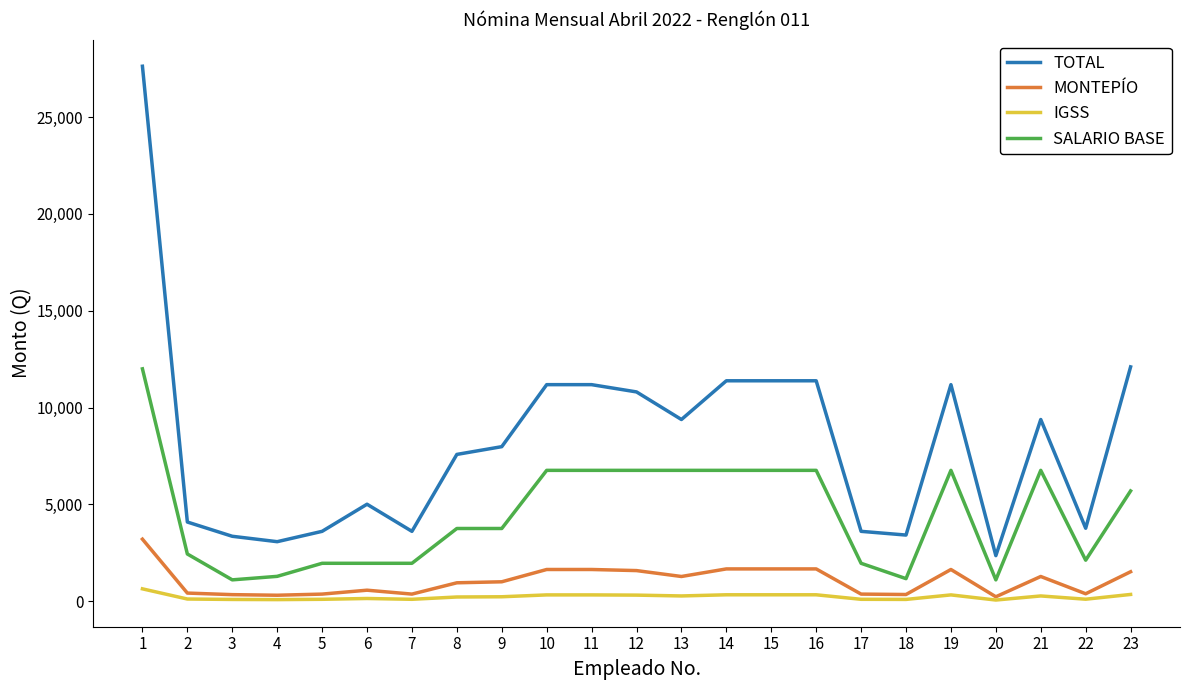

What is the average value of the IGSS series?

230.3